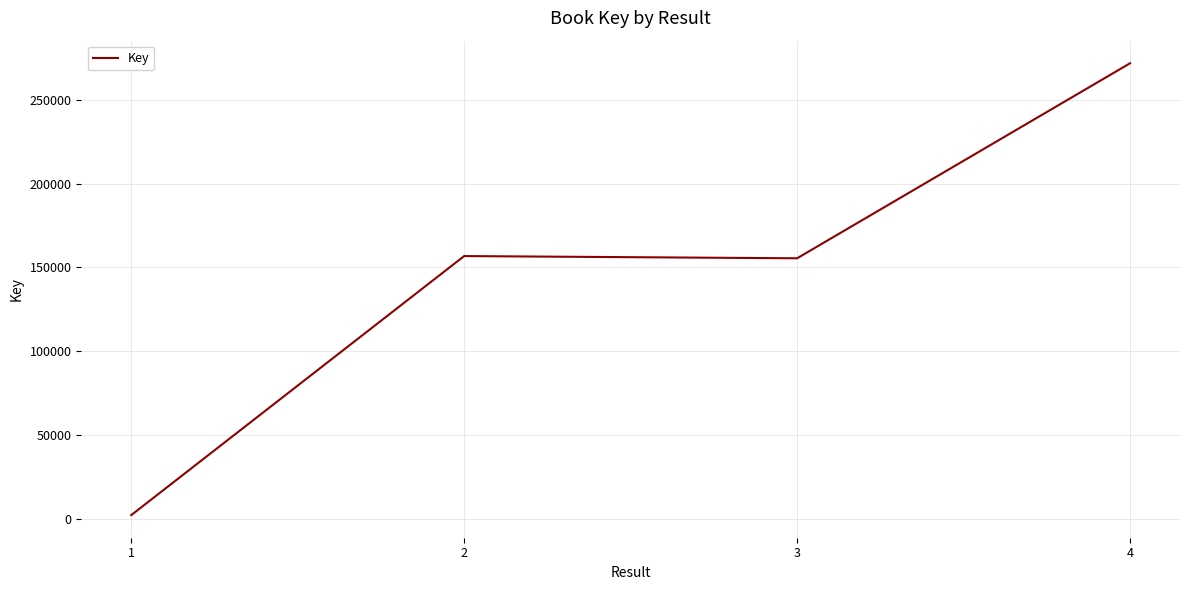

What is the change in value from 2 to 3?

-1325